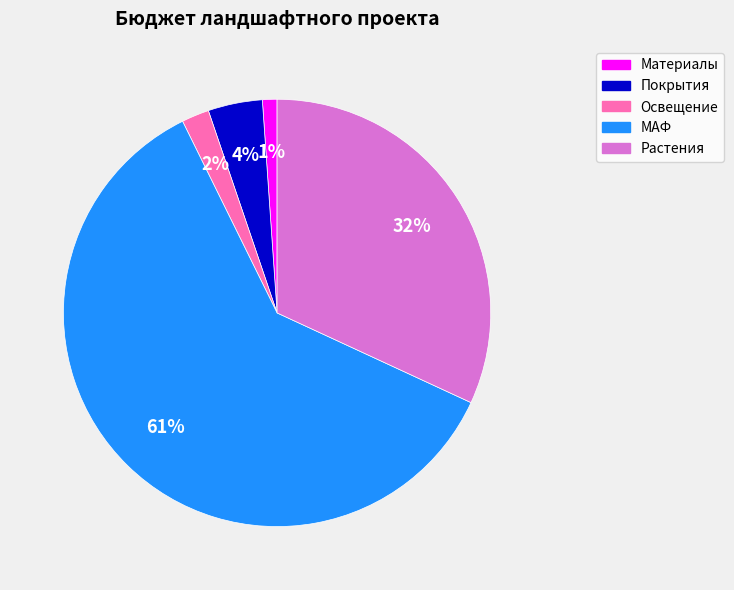

Rank the categories by value from highest to lowest.

МАФ, Растения, Покрытия, Освещение, Материалы